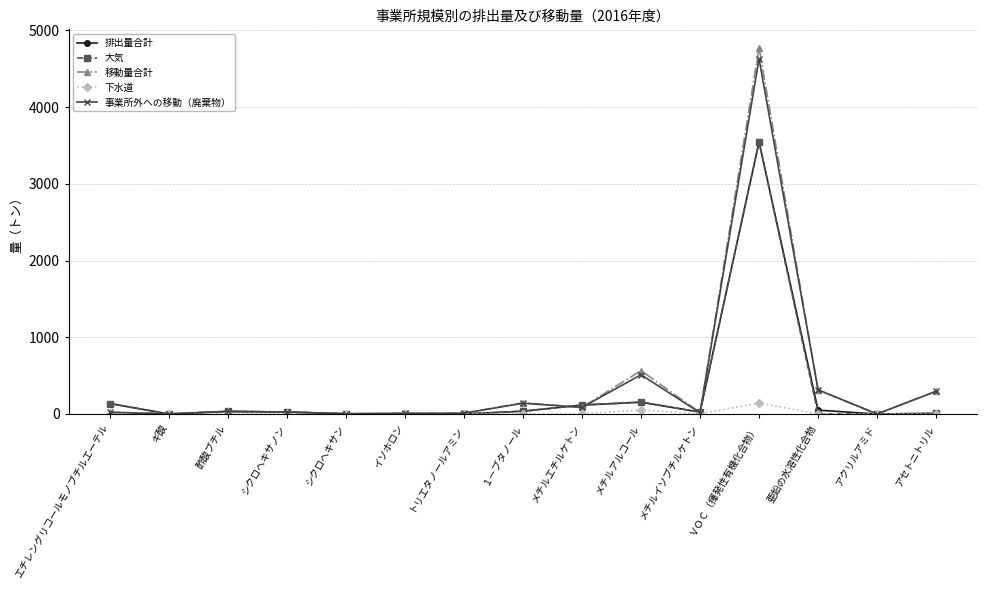

What are all the series names shown in the legend?

排出量合計, 大気, 移動量合計, 下水道, 事業所外への移動（廃棄物）